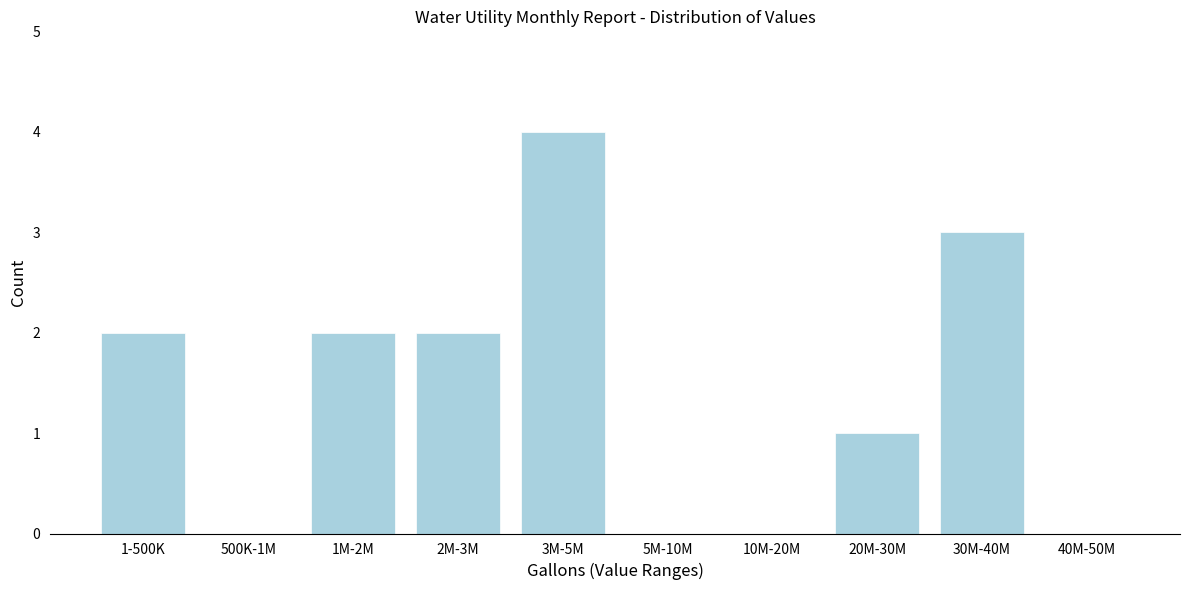

Reading left to right, transcribe all the data shown in this chart.

1-500K=2	500K-1M=0	1M-2M=2	2M-3M=2	3M-5M=4	5M-10M=0	10M-20M=0	20M-30M=1	30M-40M=3	40M-50M=0